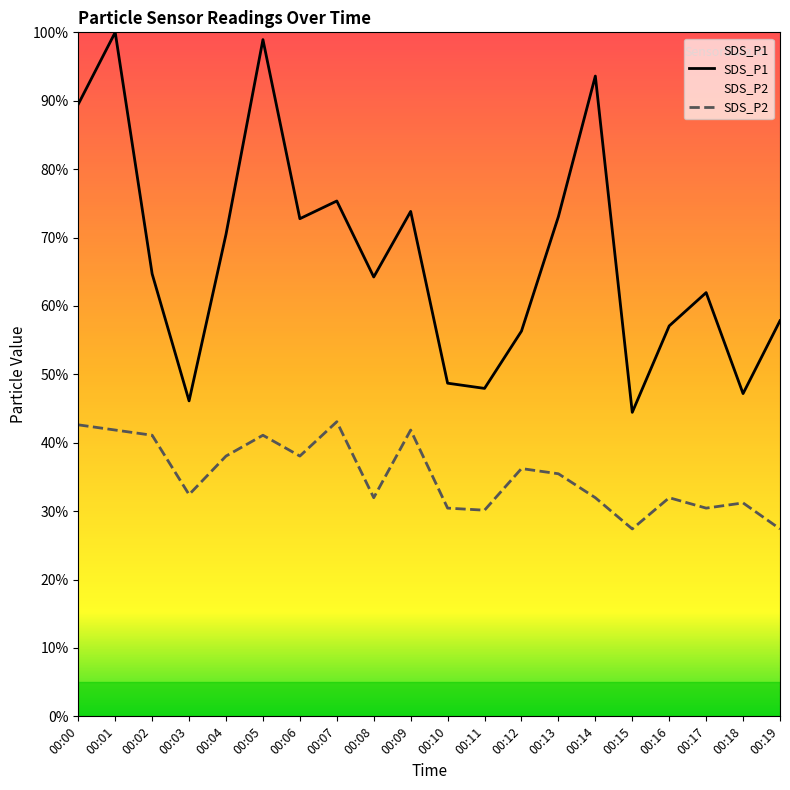

True or false: SDS_P1 and SDS_P2 intersect in this chart.

False